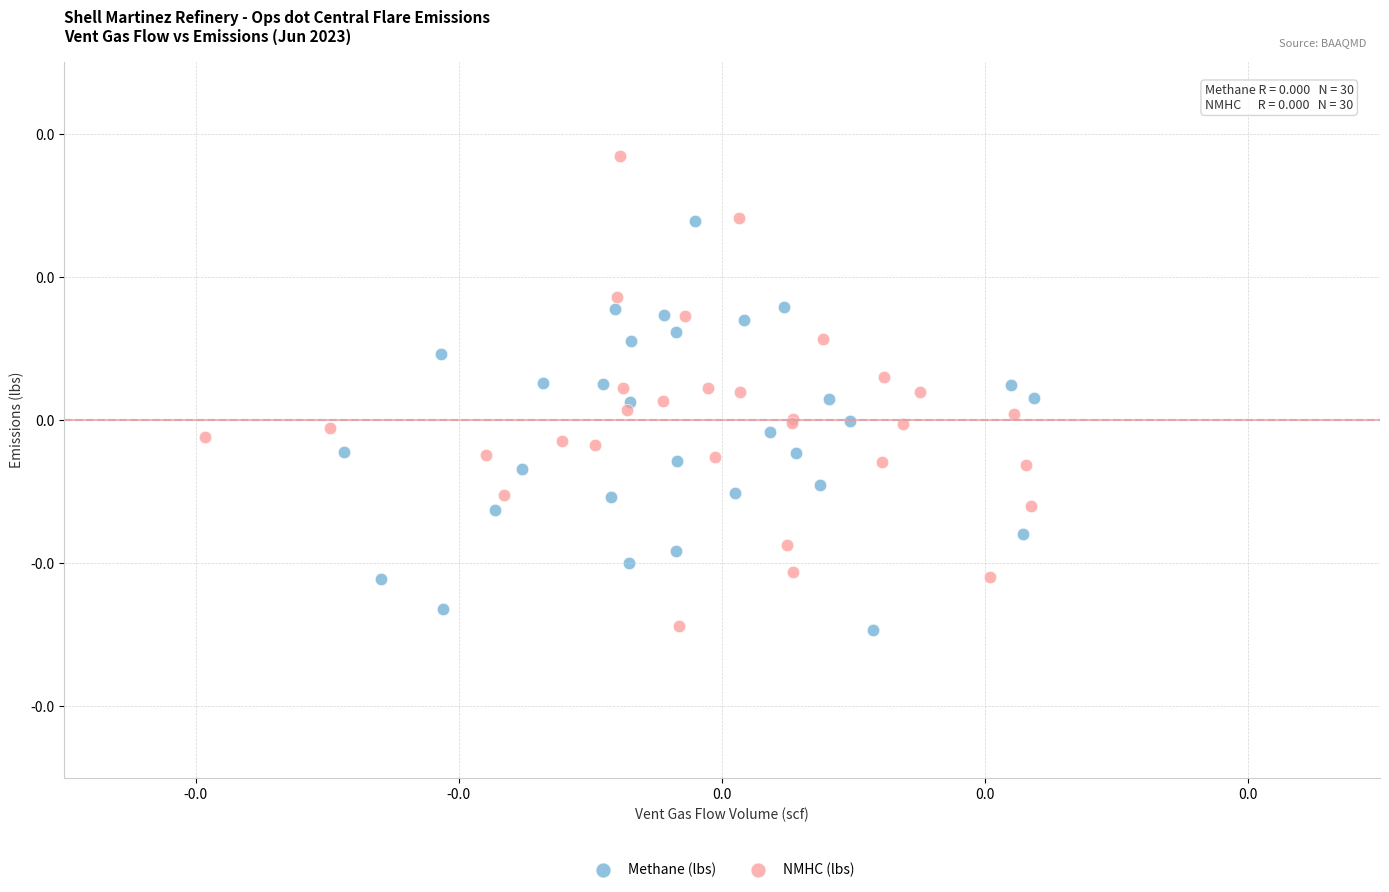

Which series has the widest spread of Y values?

NMHC (lbs)